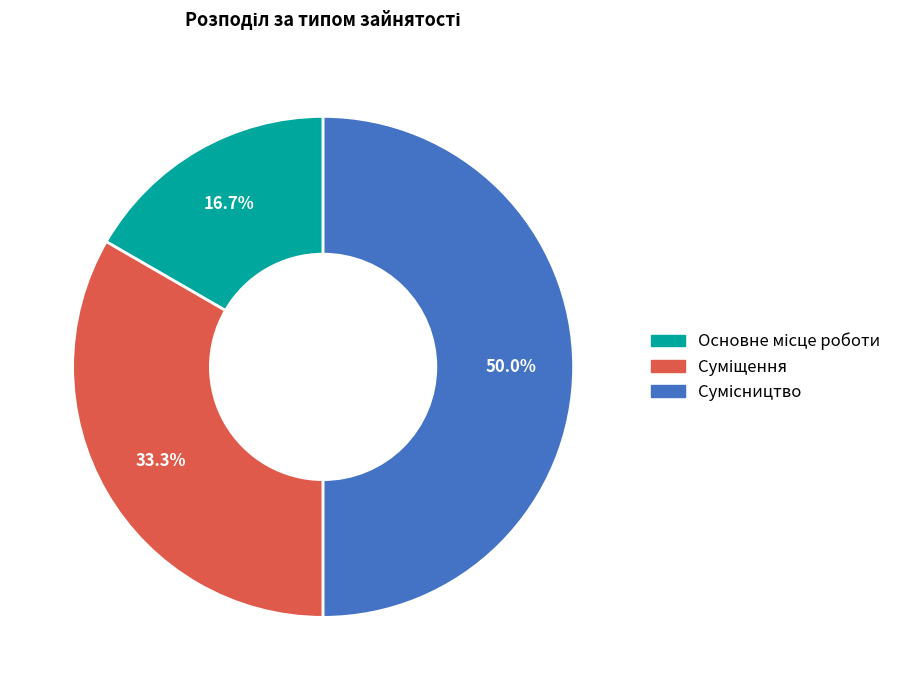

What is the largest slice in the pie chart?

Сумісництво